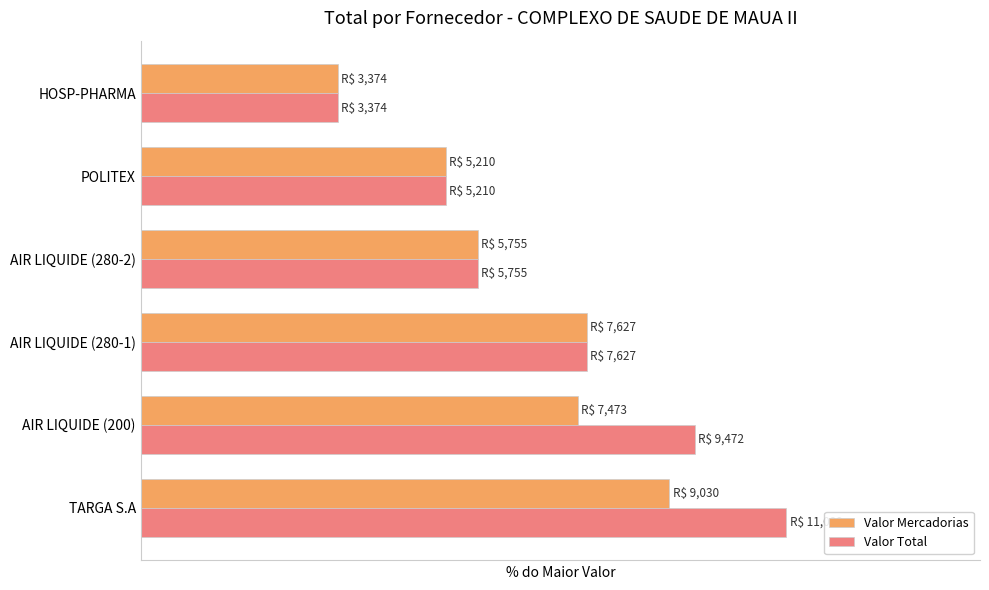

List the series in order of their overall mean, lowest first.

Valor Mercadorias, Valor Total